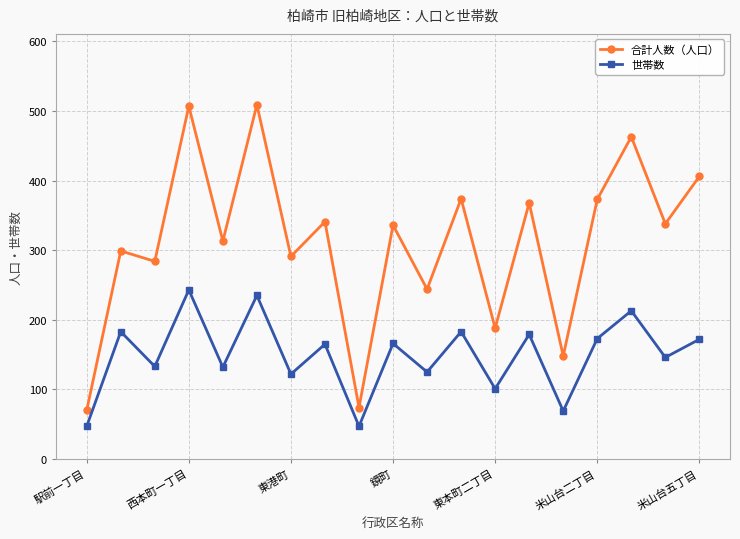

What is the difference between the second highest and minimum values in the 合計人数（人口） series?

437